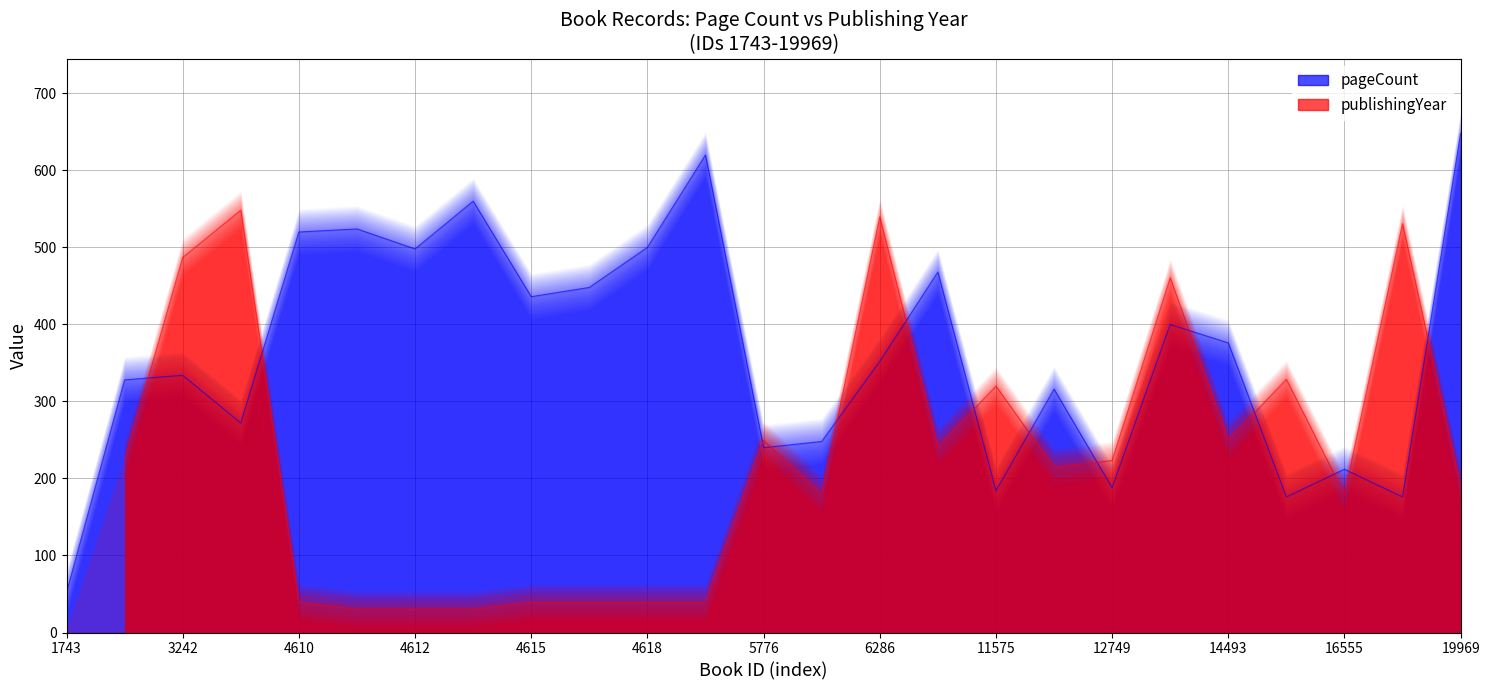

List the labels in order of value, smallest first.

1743, 15374, 16854, 11575, 12749, 16555, 5776, 5829, 3275, 12553, 2789, 3242, 6286, 14493, 14039, 4615, 4617, 7321, 4612, 4618, 4610, 4611, 4614, 4619, 19969